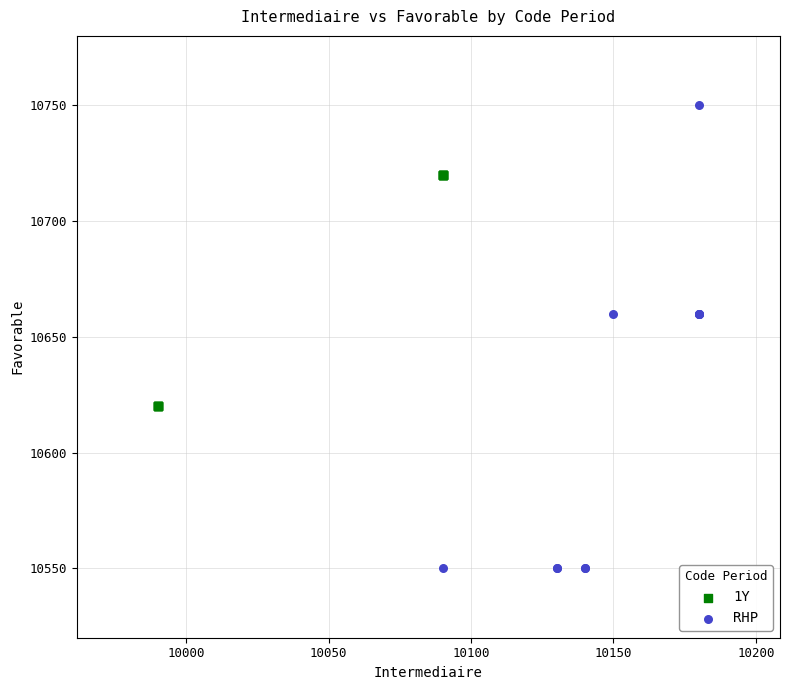

What are all the series names shown in the legend?

1Y, RHP